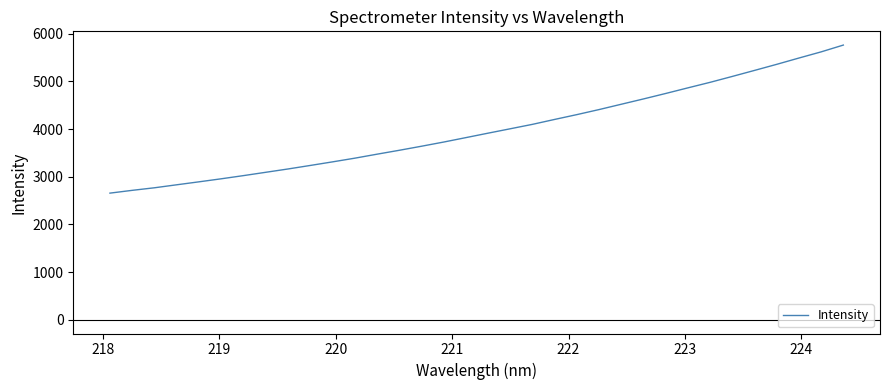

Count the number of categories in the chart.

34